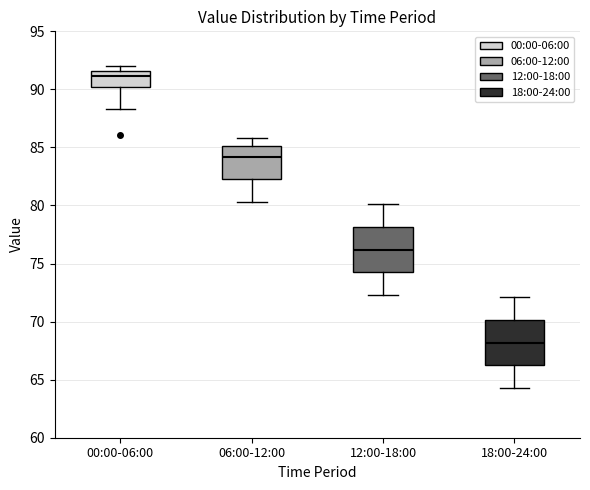

Where does the median line of the box for 06:00-12:00 sit on the y-axis? The values are not printed on the chart, so give them approximately, as read against the axis.

84.0